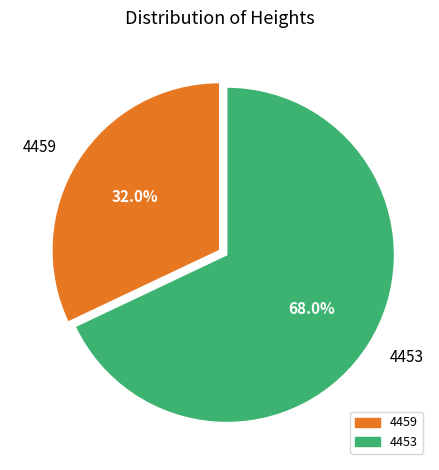

What is the ratio of the value at 4459 to the value at 4453?

0.5